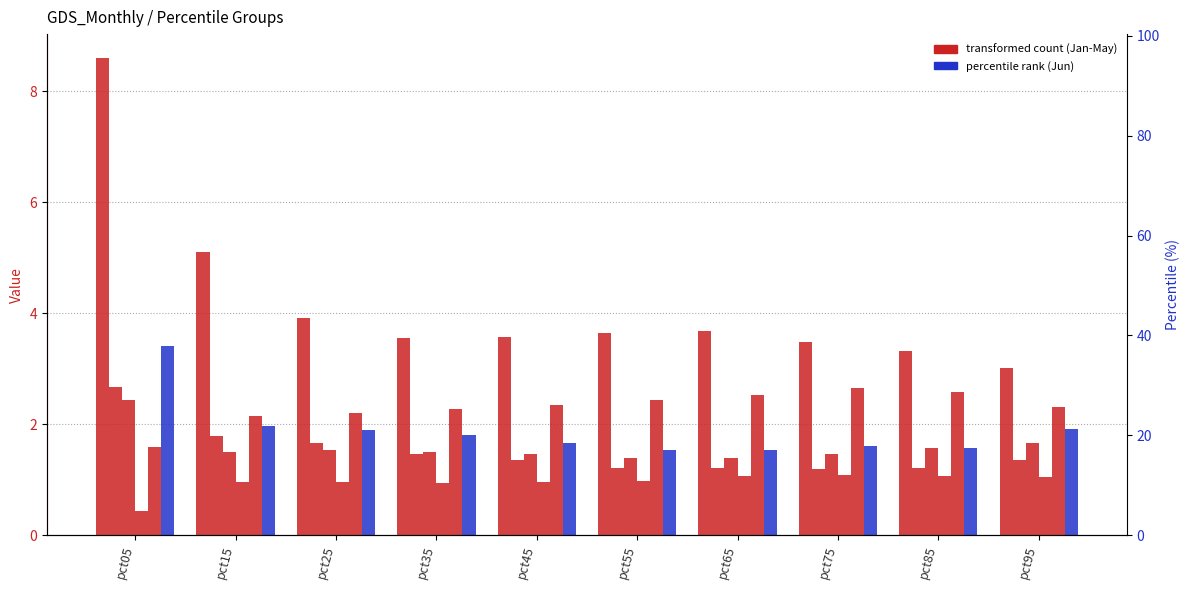

The value of Mar at pct85 is 1.6. True or false?

True